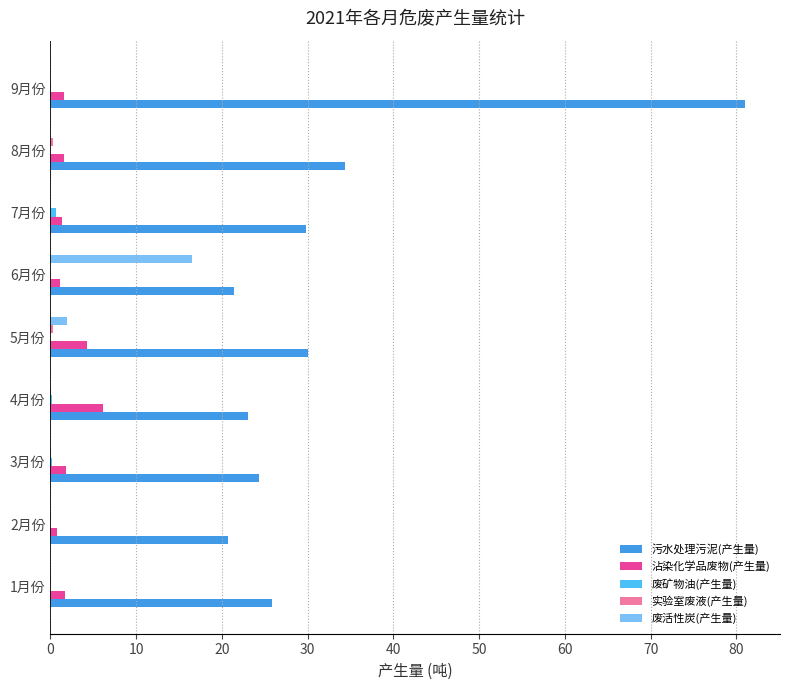

The 沾染化学品废物(产生量) series shows 6.2 at 4月份. True or false?

True